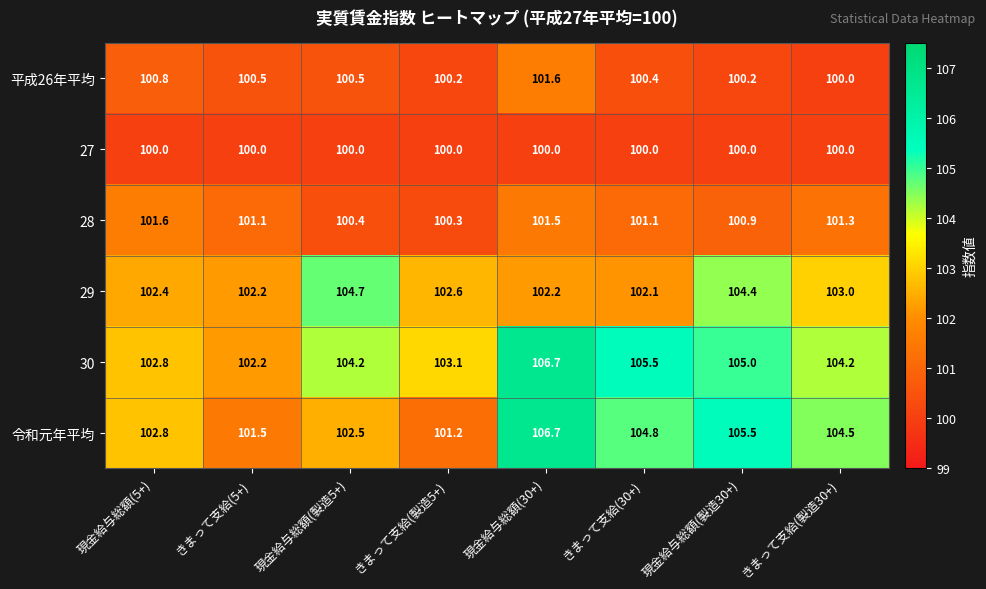

At 現金給与総額(製造30+), list the series in order from smallest to largest.

27, 平成26年平均, 28, 29, 30, 令和元年平均